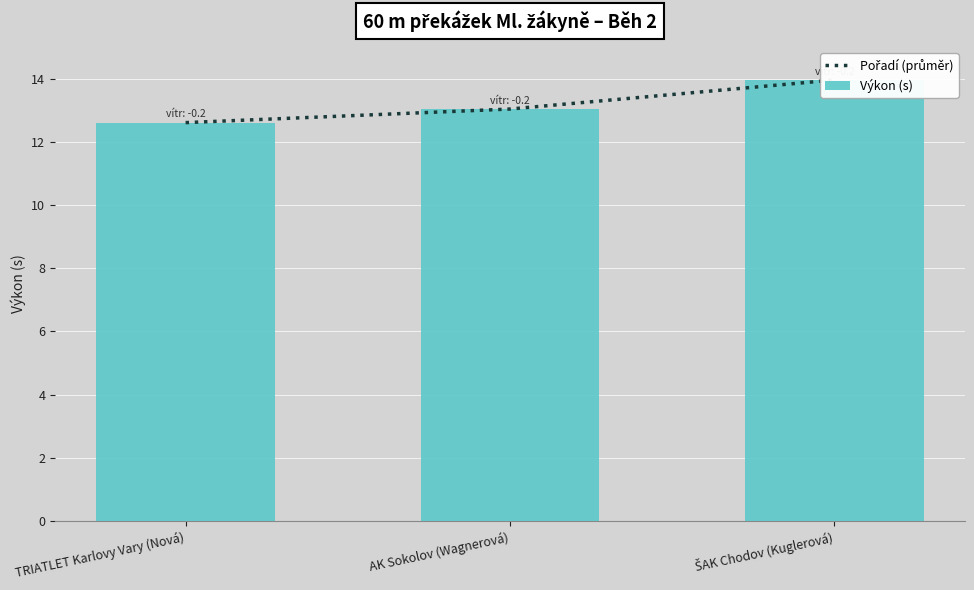

What is the sum of all Výkon (s) values?

39.6